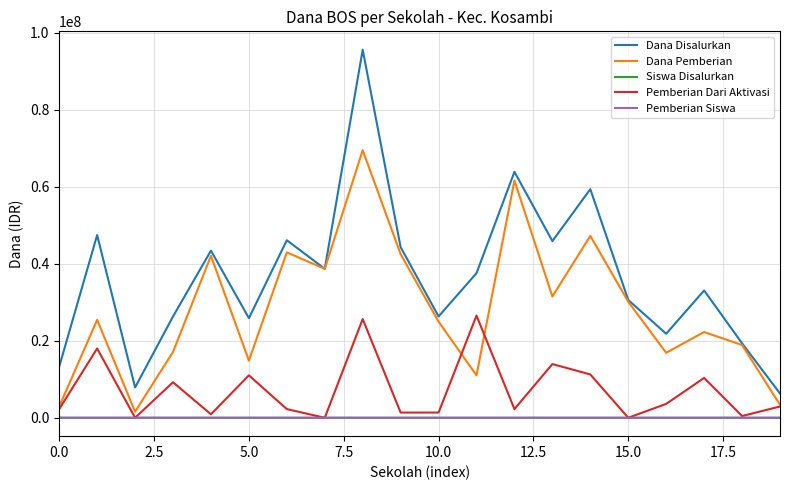

Which series has the largest total across all categories?

Dana Disalurkan